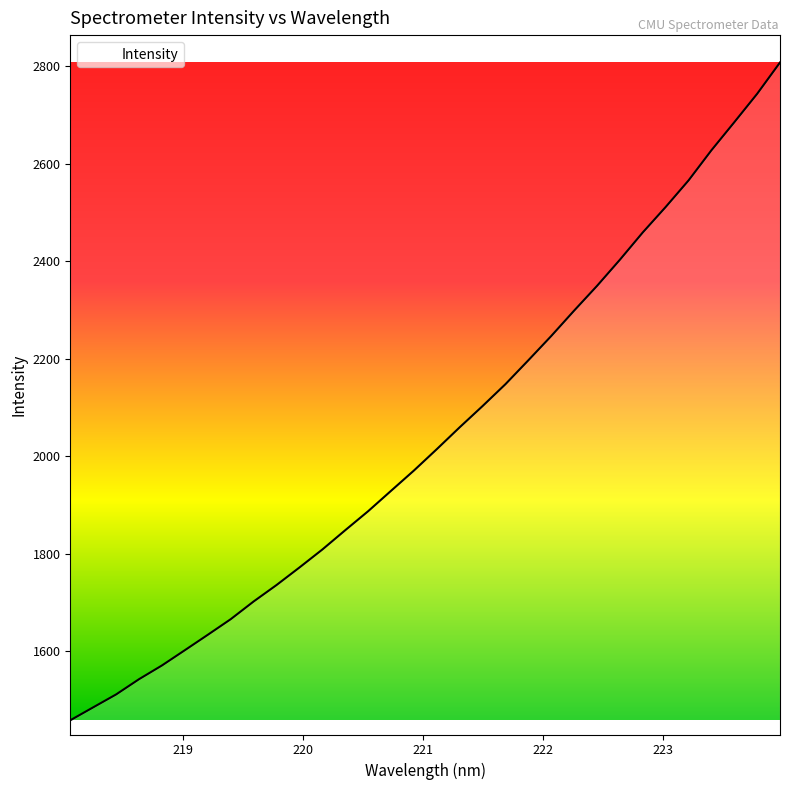

Where does the data first go above 2014?

221.1174